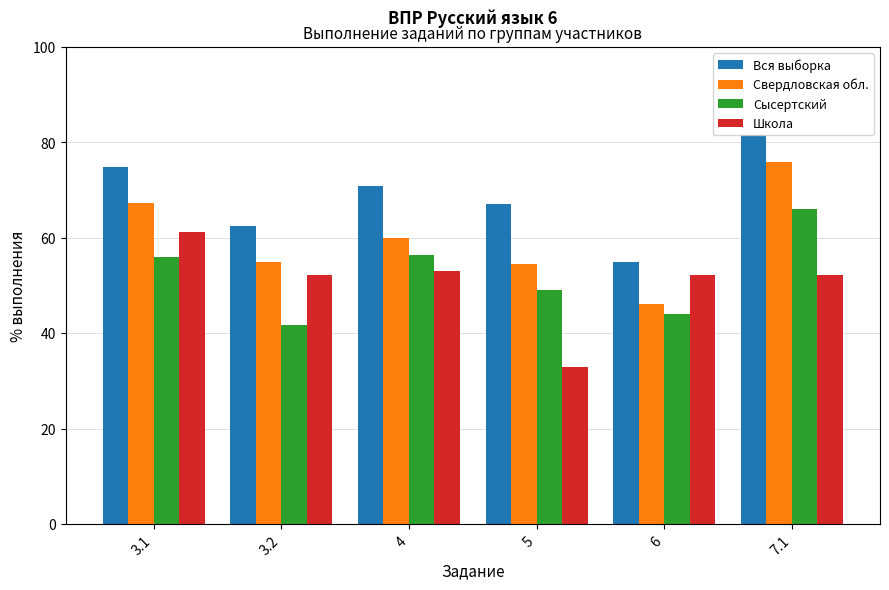

Reading left to right, transcribe all the data shown in this chart.

Вся выборка: 3.1=74.9	3.2=62.6	4=70.9	5=67.1	6=54.9	7.1=81.7
Свердловская обл.: 3.1=67.2	3.2=55.0	4=59.9	5=54.6	6=46.1	7.1=76.0
Сысертский: 3.1=55.9	3.2=41.8	4=56.5	5=49.1	6=44.0	7.1=66.1
Школа: 3.1=61.2	3.2=52.2	4=53.0	5=32.8	6=52.2	7.1=52.2